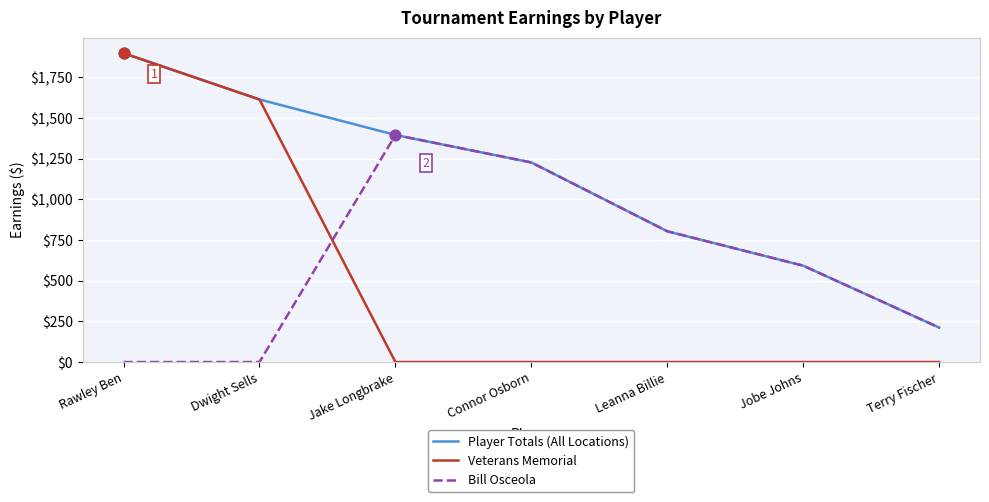

Which series has the widest spread of values?

Veterans Memorial